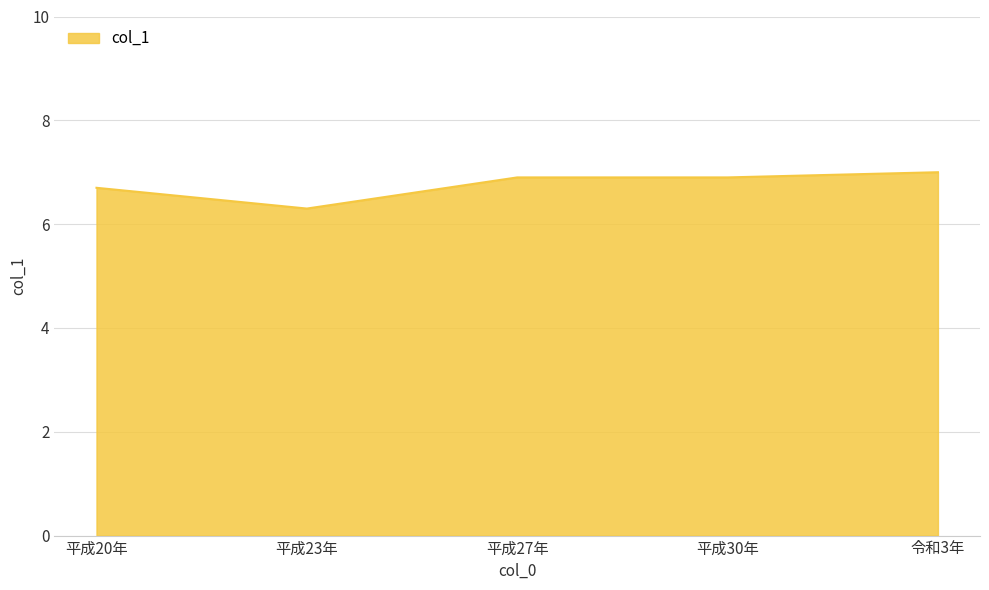

What is the sum of all values?

33.8